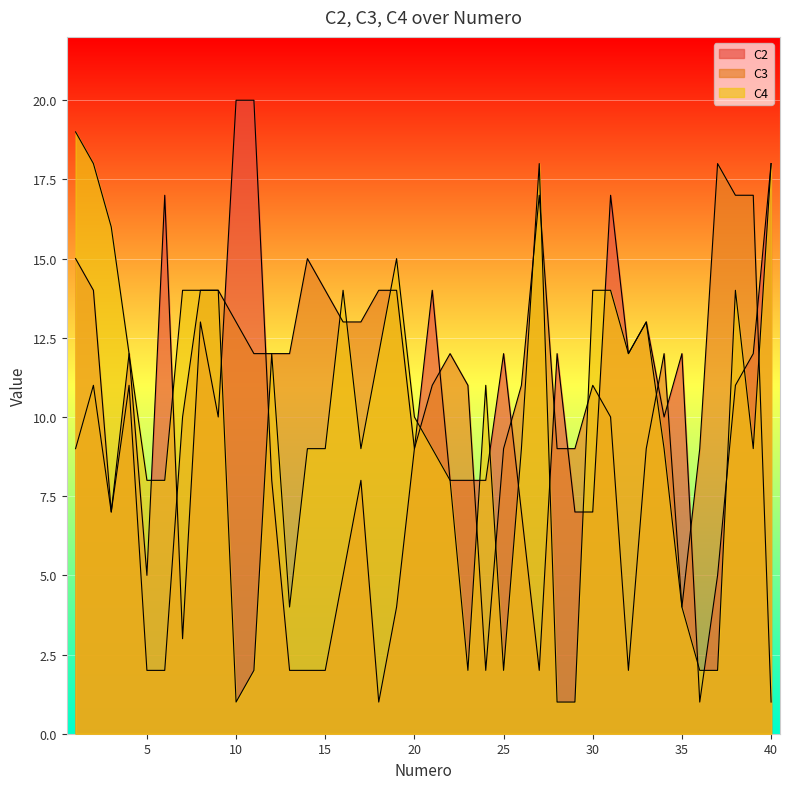

Rank the series by their average value, from lowest to highest.

C2, C4, C3